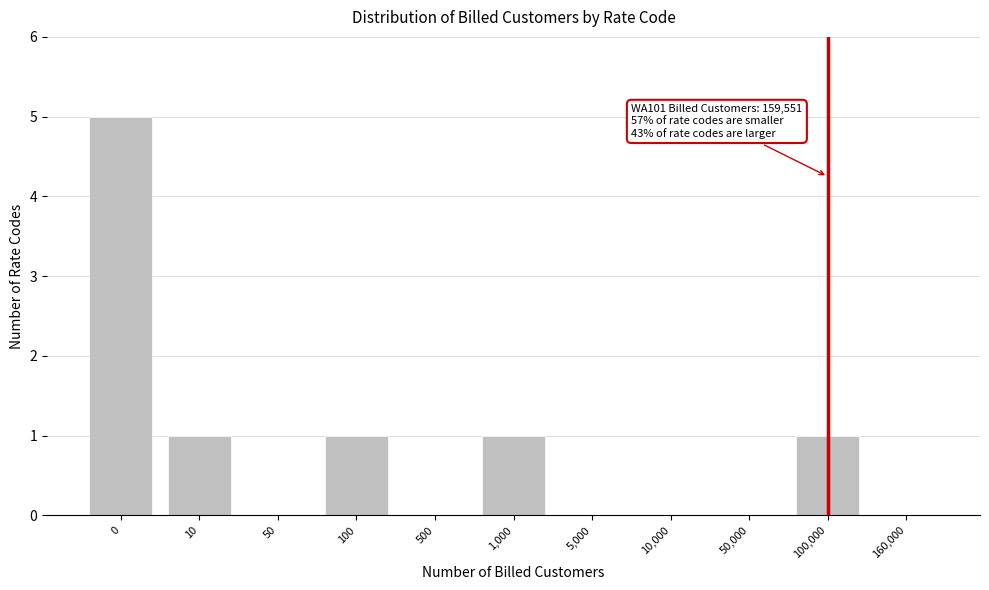

Reading left to right, transcribe all the data shown in this chart.

0=5	10=1	50=0	100=1	500=0	1,000=1	5,000=0	10,000=0	50,000=0	100,000=1	160,000=0